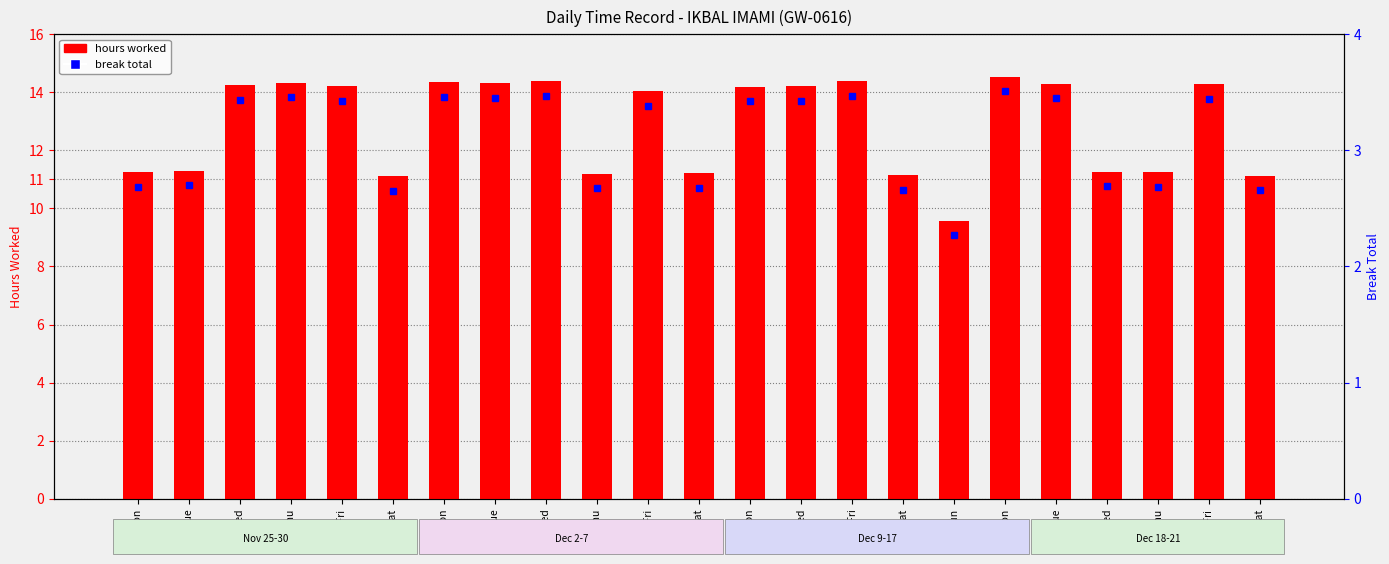

What position from the right is 26-Tue?

22